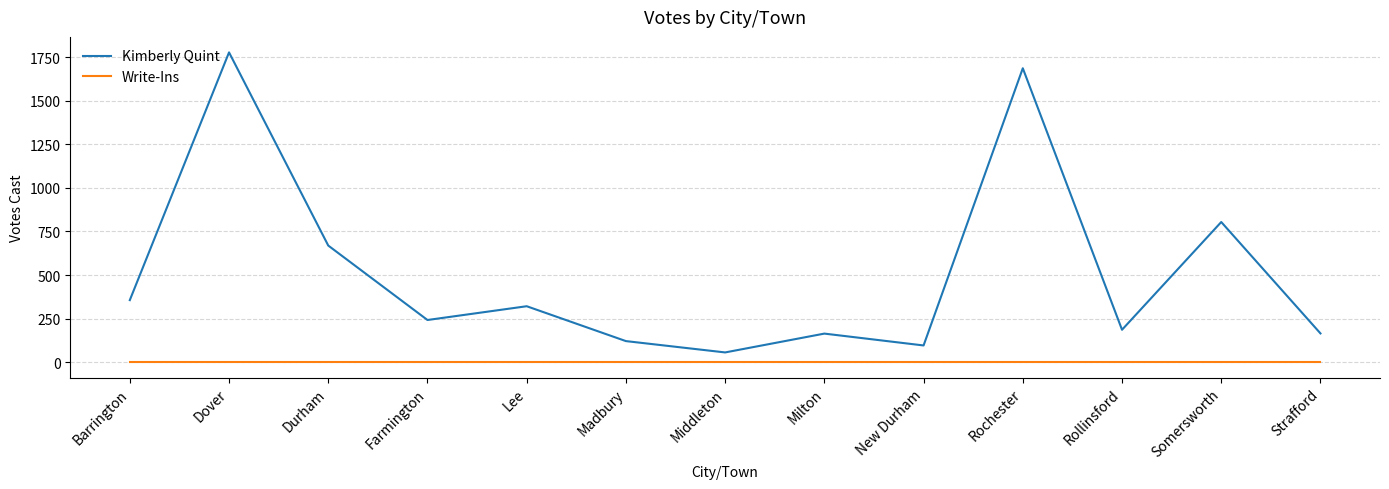

What is the greatest value displayed?

1777